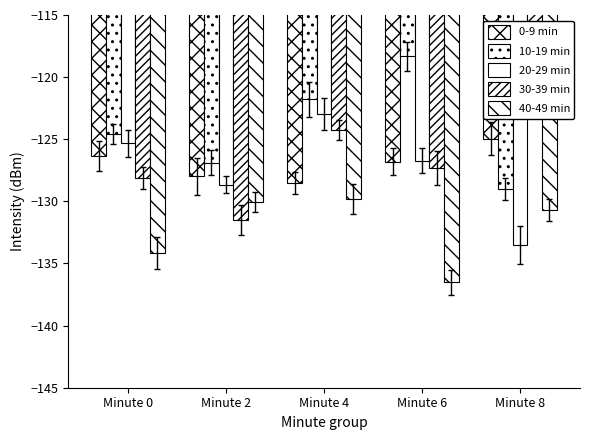

At which category does the chart reach its minimum across all series?

Minute 6